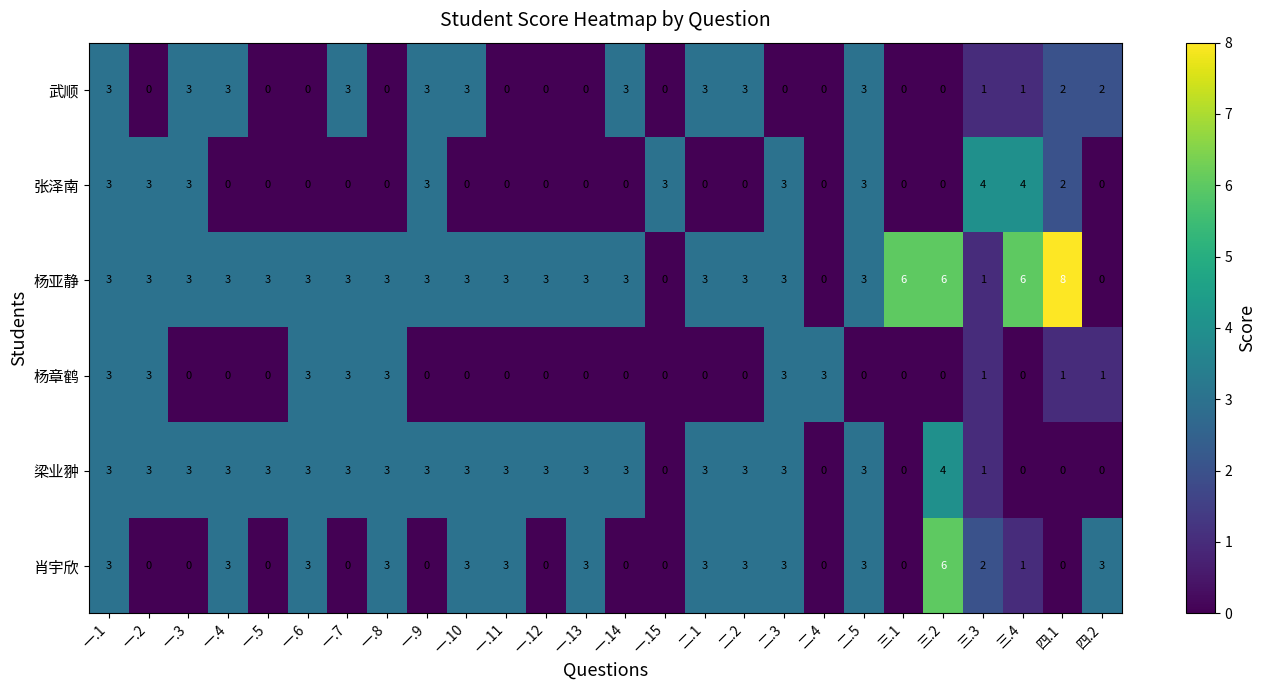

What is the difference between the highest and lowest values at 三.3?

3